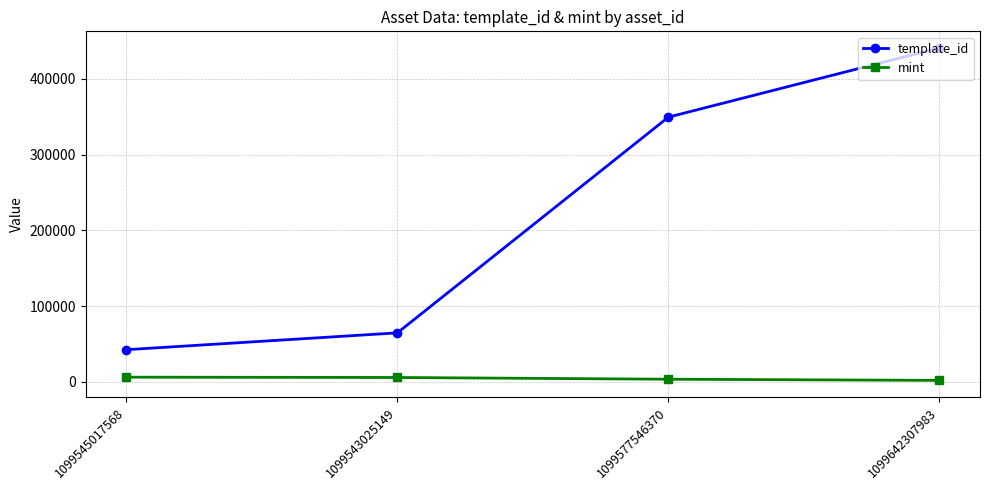

What is the sum of all mint values?

17167